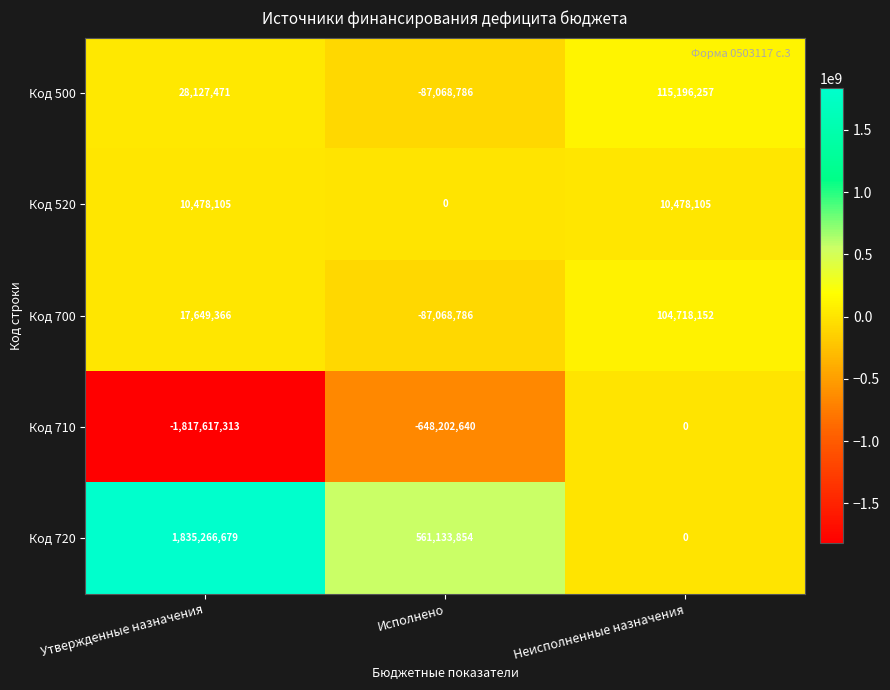

Reading left to right, extract all data points from this chart.

Код 500: 28127471	-87068786	115196257
Код 520: 10478105	0	10478105
Код 700: 17649366	-87068786	104718152
Код 710: -1817617313	-648202640	0
Код 720: 1835266679	561133854	0